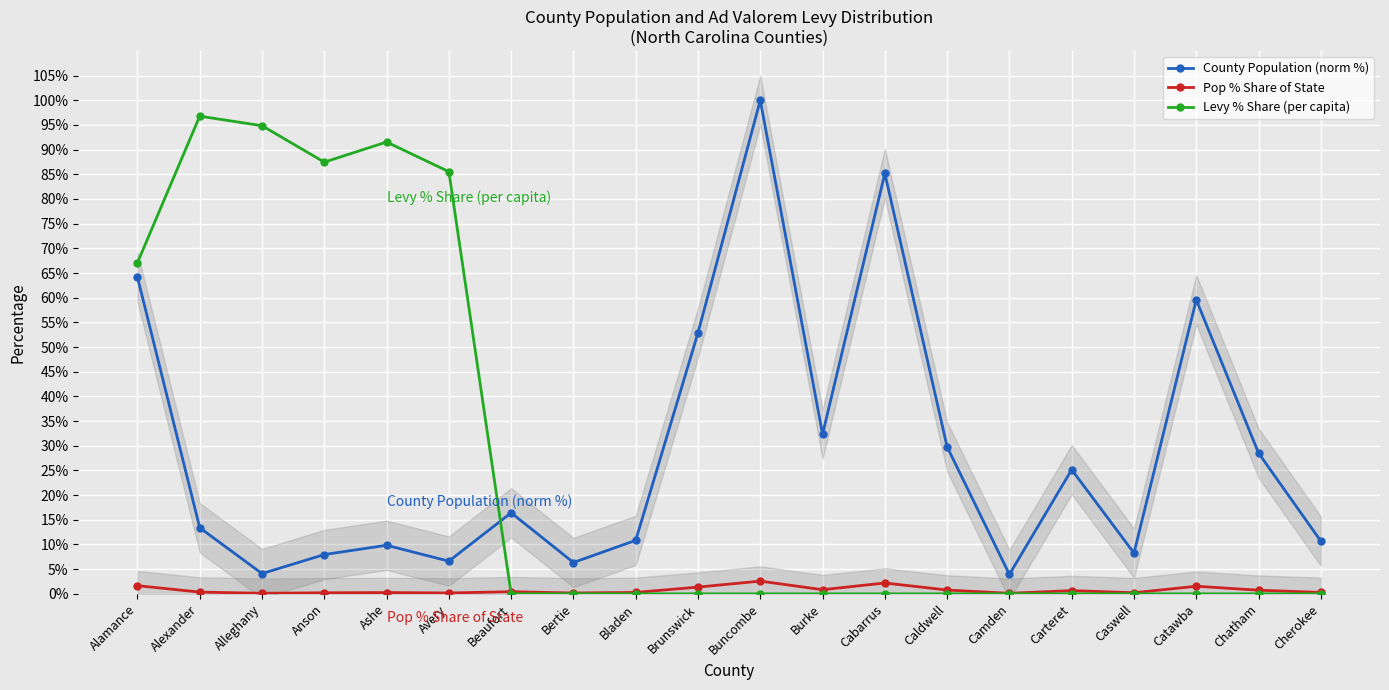

Where is Pop % Share of State nearest to the value 1?

Burke